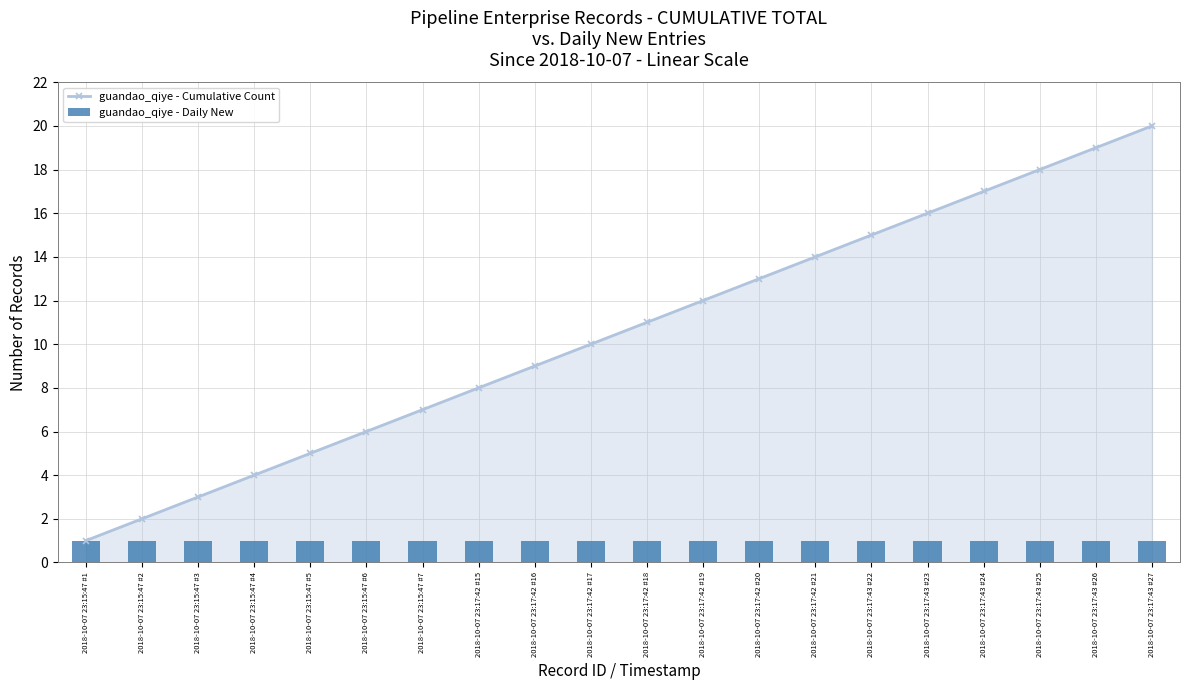

Rank the series by their average value, from lowest to highest.

guandao_qiye - Daily New, guandao_qiye - Cumulative Count